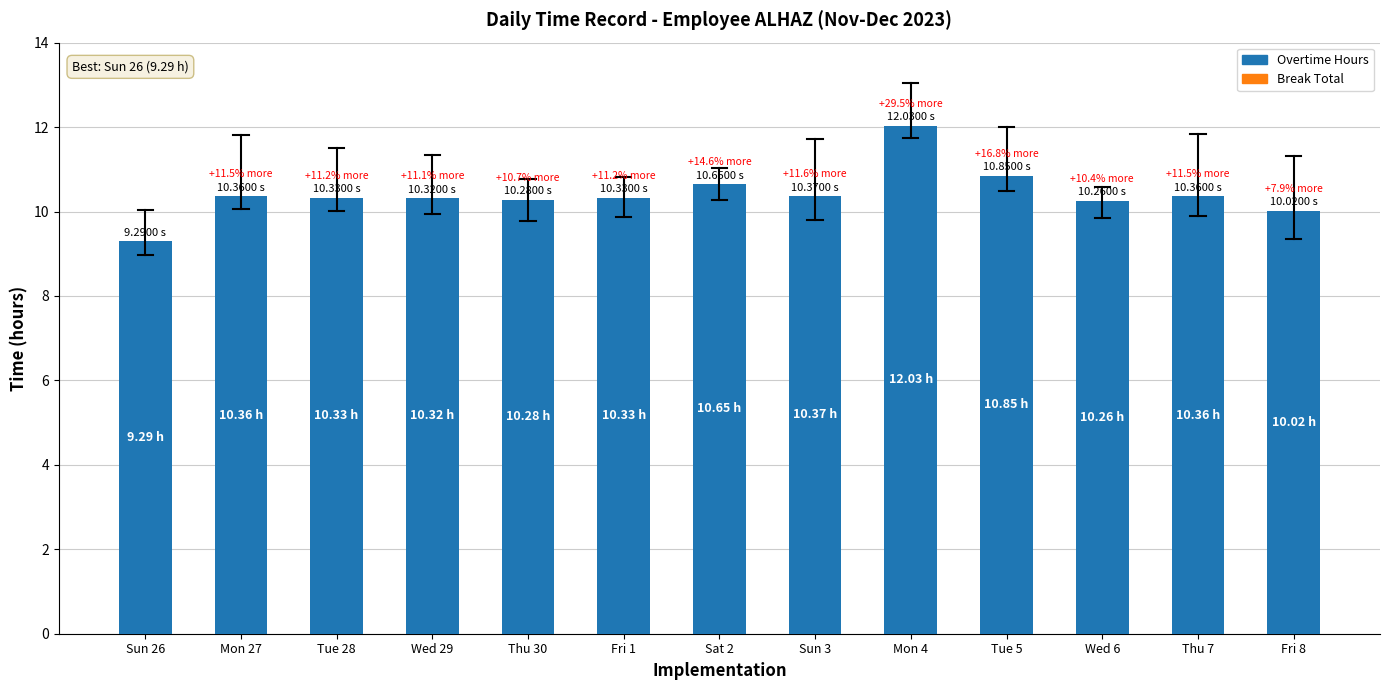

Does the chart contain stacked bars?

No